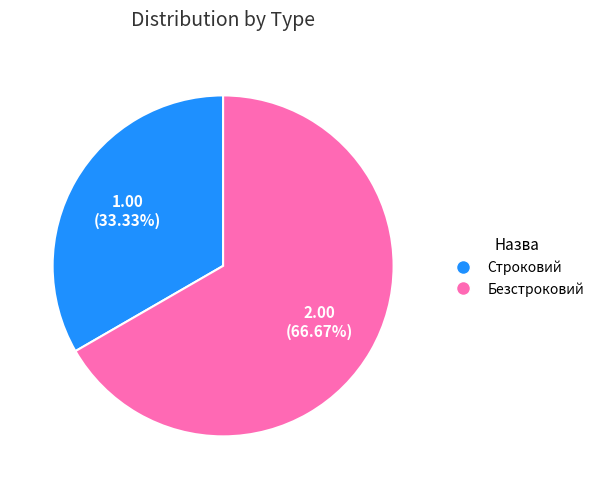

What is the smallest slice in the pie chart?

Строковий